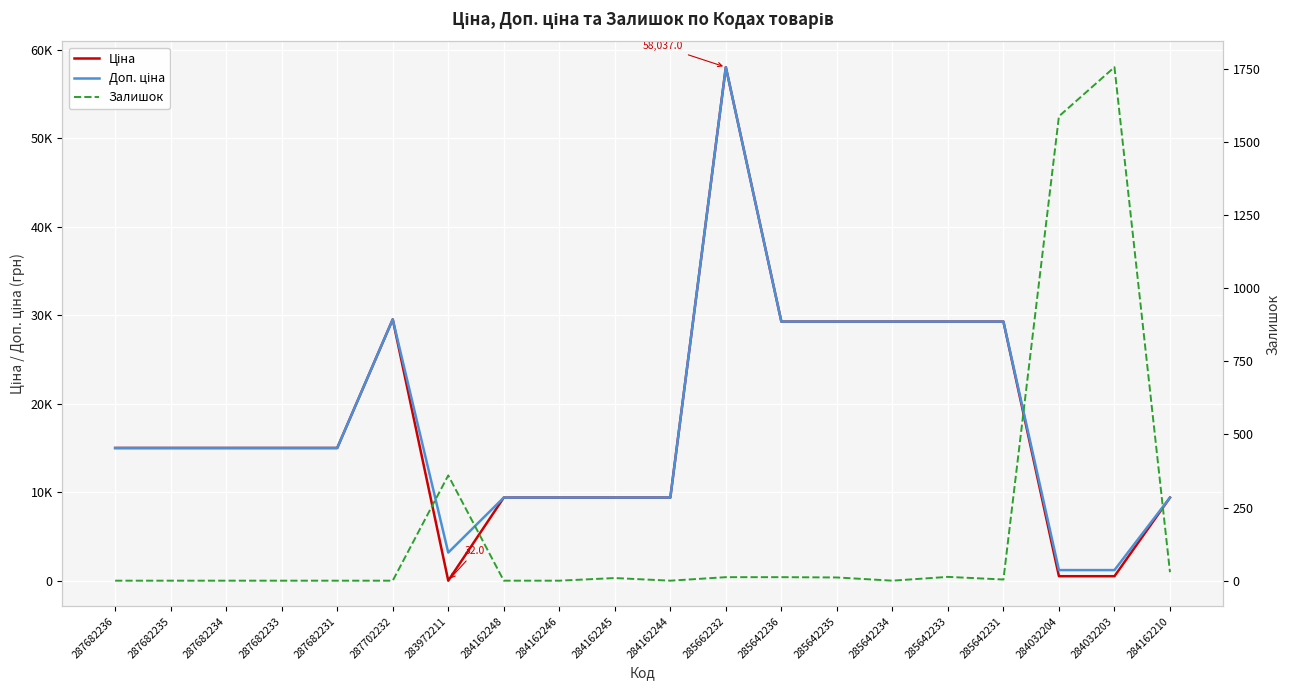

True or false: Доп. ціна and Залишок intersect in this chart.

True